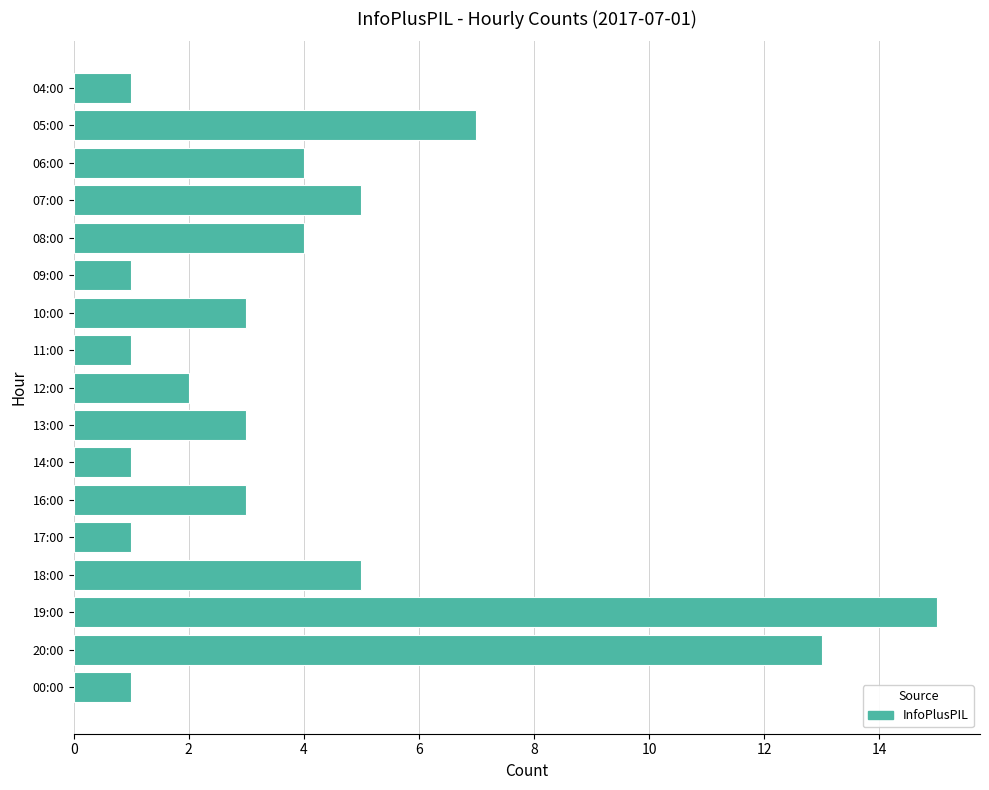

What is the greatest value displayed?

15